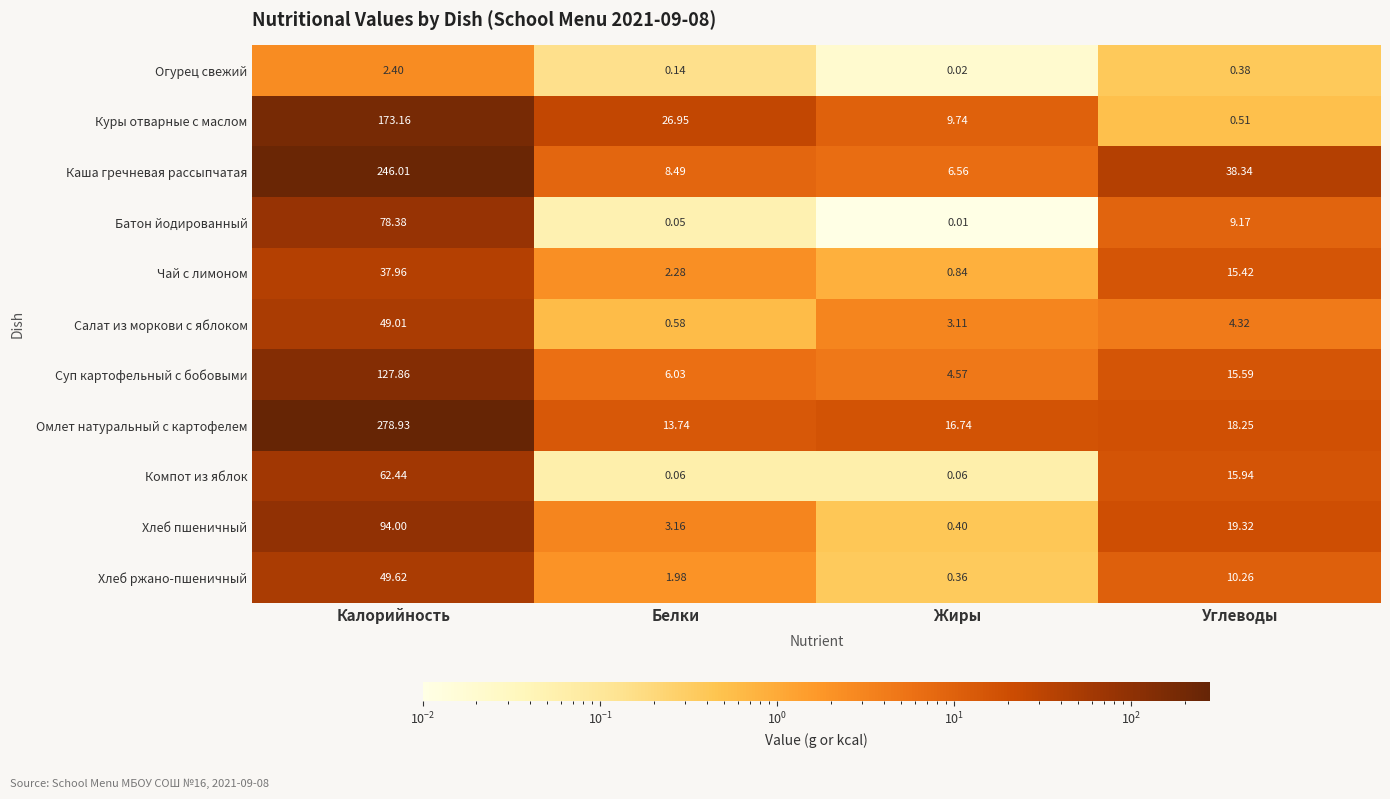

Which series has the widest spread of values?

Омлет натуральный с картофелем